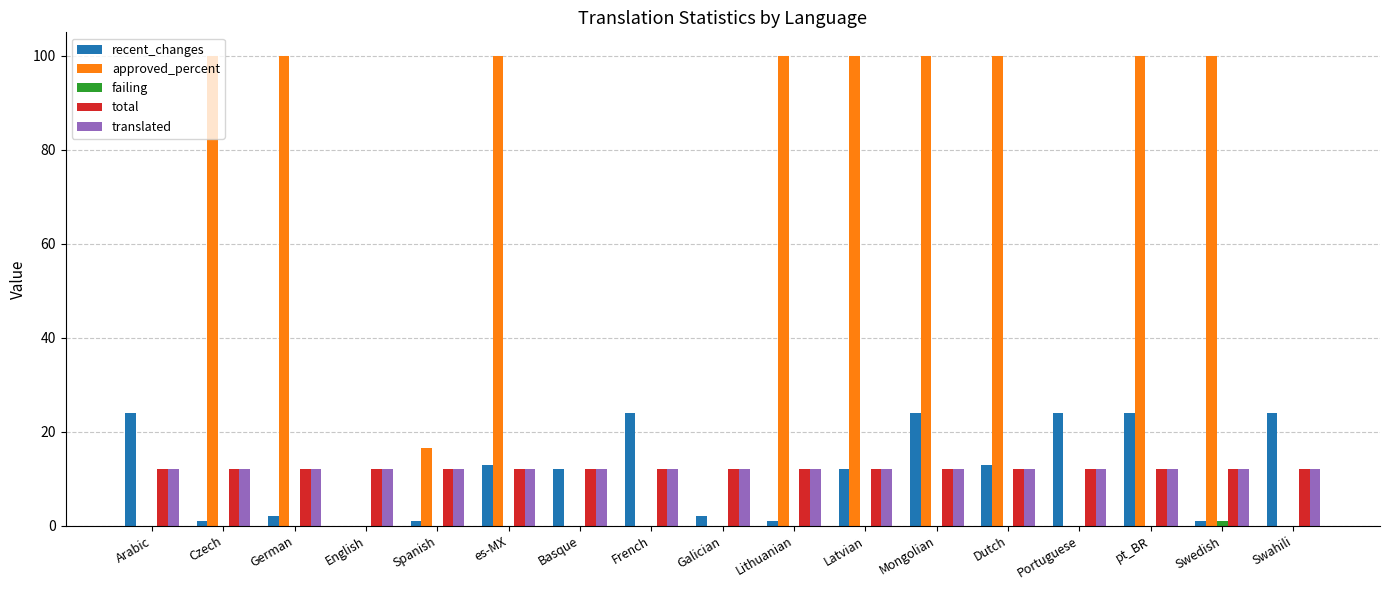

How many groups of bars are there?

17